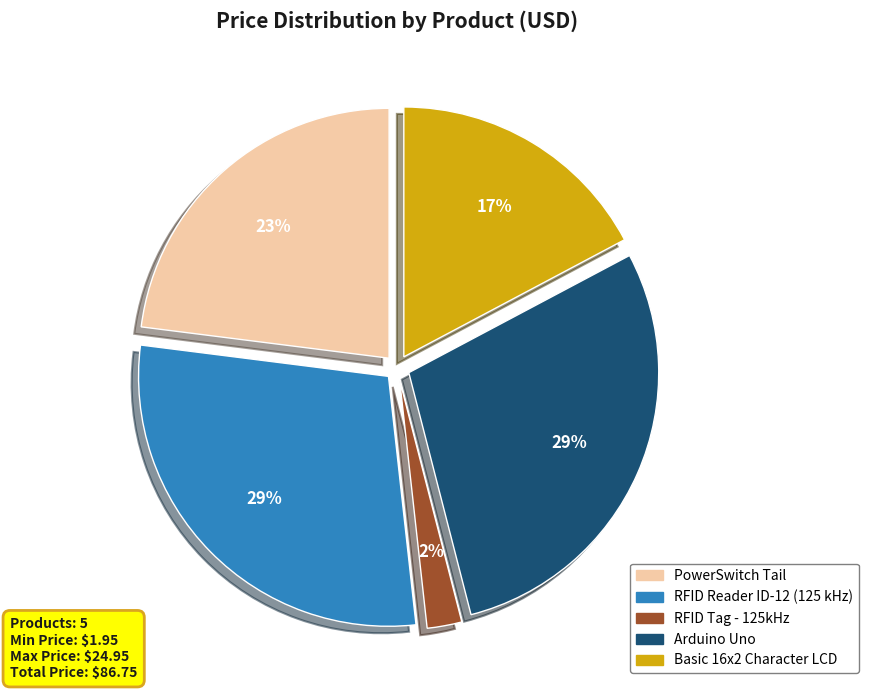

Which category has the smallest portion of the pie?

RFID Tag - 125kHz